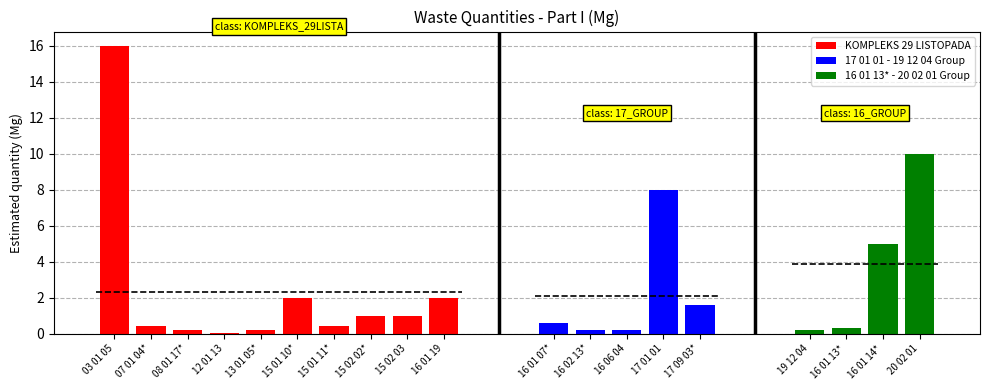

Rank the categories by value from lowest to highest.

12 01 13, 08 01 17*, 13 01 05*, 16 02 13*, 16 06 04, 19 12 04, 16 01 13*, 07 01 04*, 15 01 11*, 16 01 07*, 15 02 02*, 15 02 03, 17 09 03*, 15 01 10*, 16 01 19, 16 01 14*, 17 01 01, 20 02 01, 03 01 05